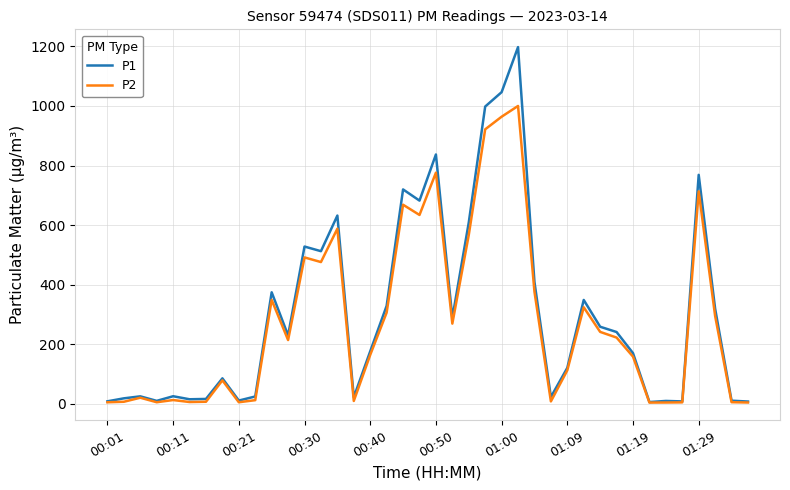

What is the maximum value for P1?

1197.5